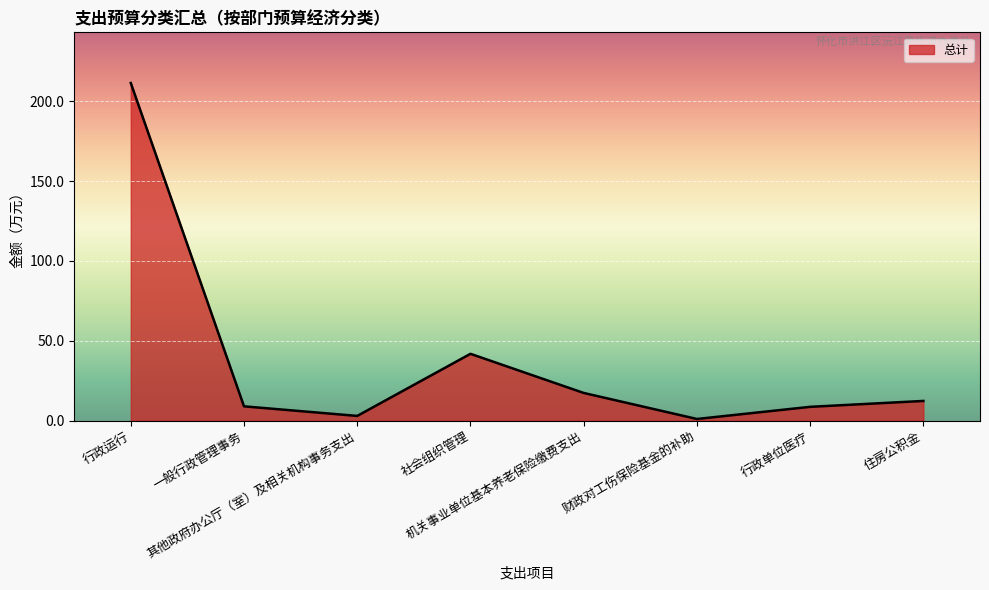

What is the greatest value displayed?

211.4